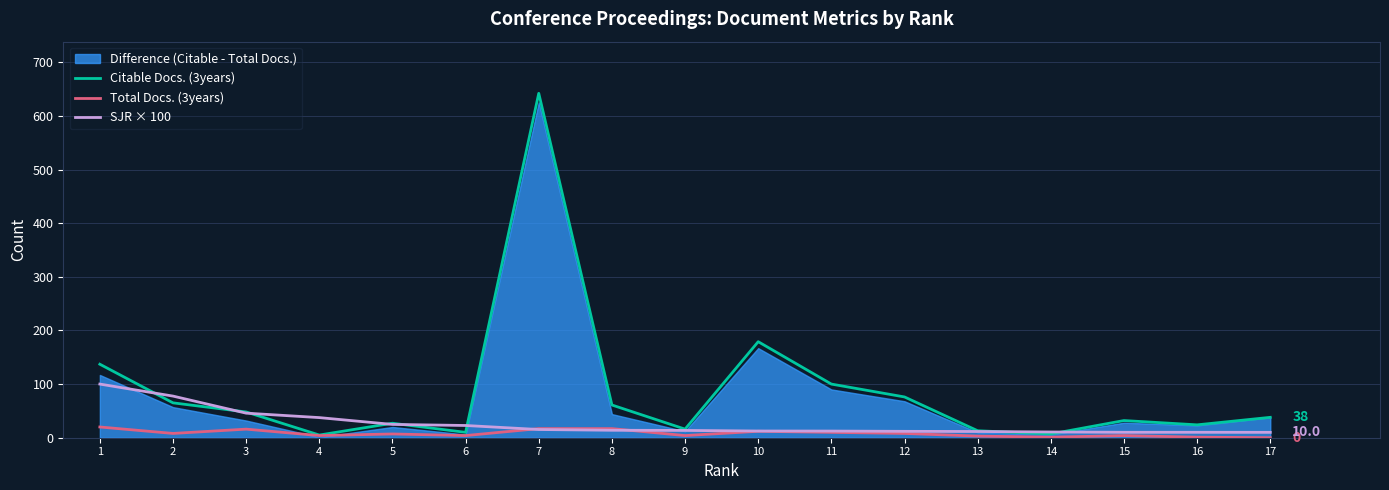

What is the difference between the second highest and minimum values in the SJR × 100 series?

67.6